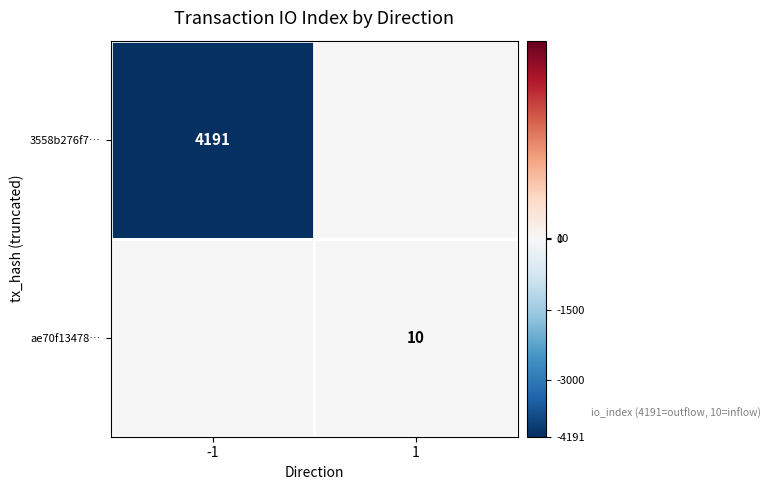

Is it true that 3558b276f7… equals 2922 at -1?

False